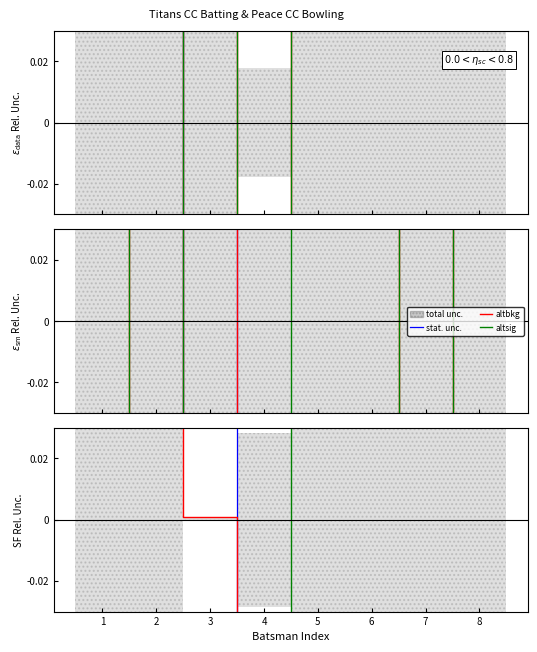

What is the sum of all stat. unc. values?

-0.5